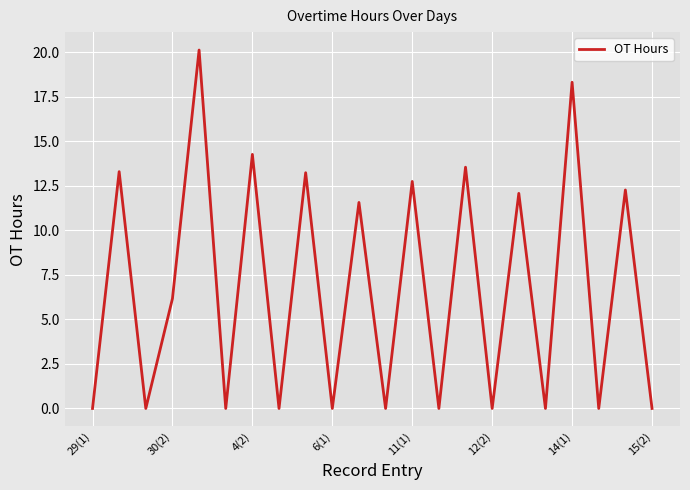

Does the chart display data point markers on the line(s)?

No